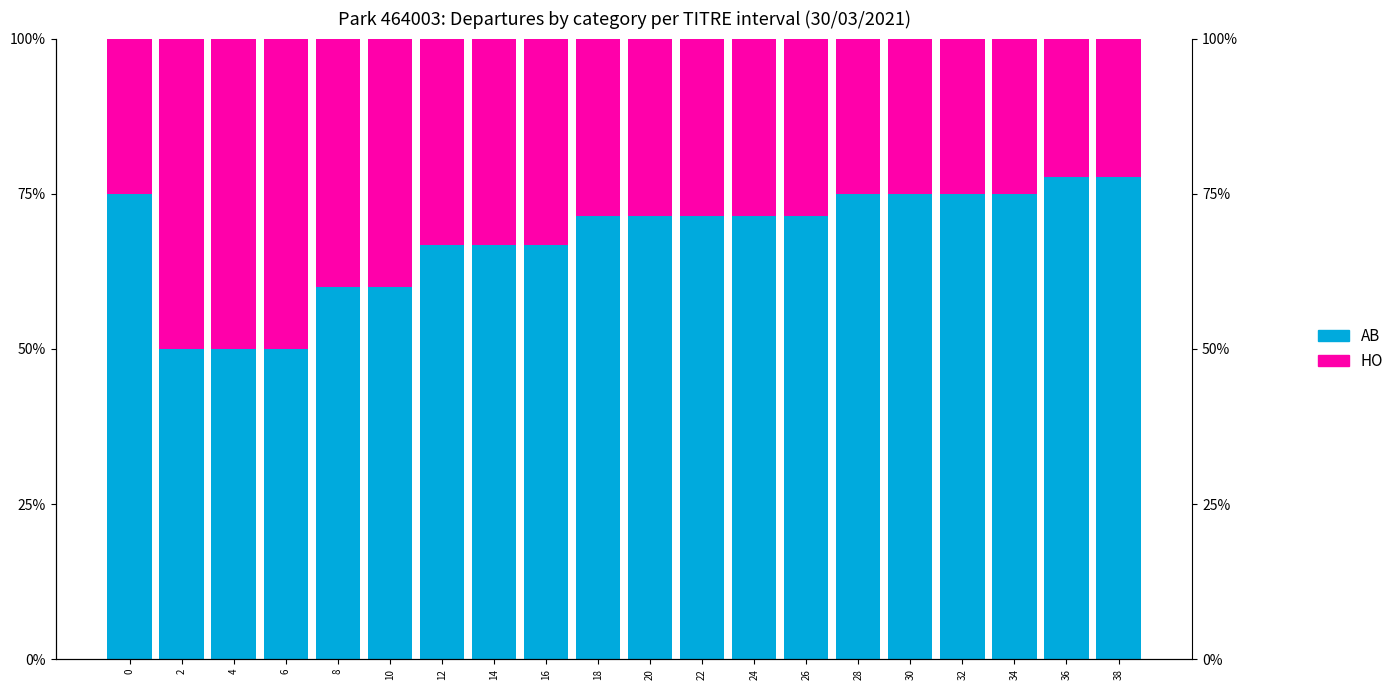

How many categories are shown in the chart?

20